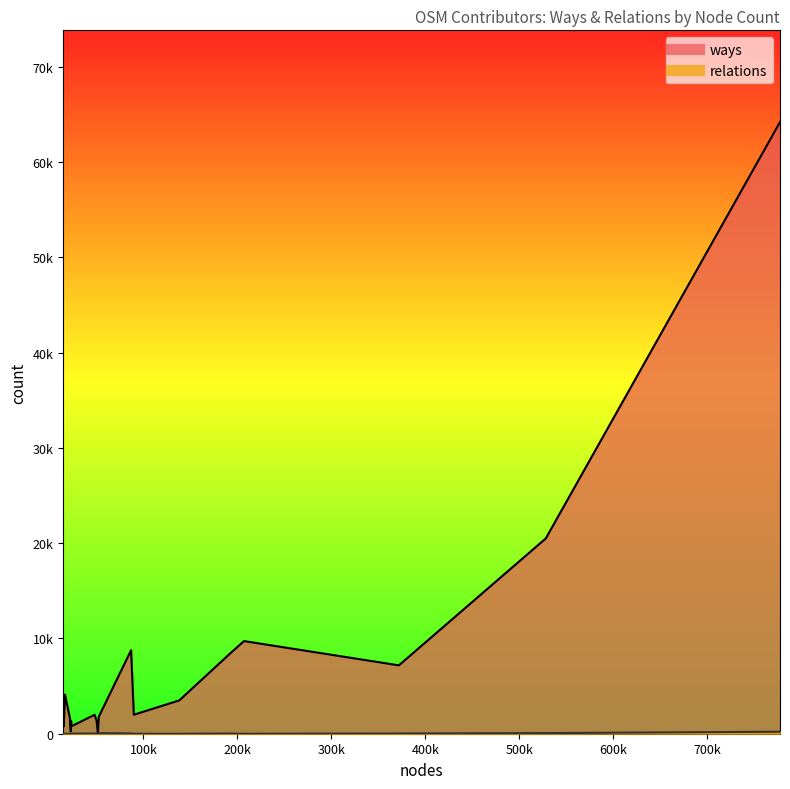

Which series has the largest total across all categories?

ways